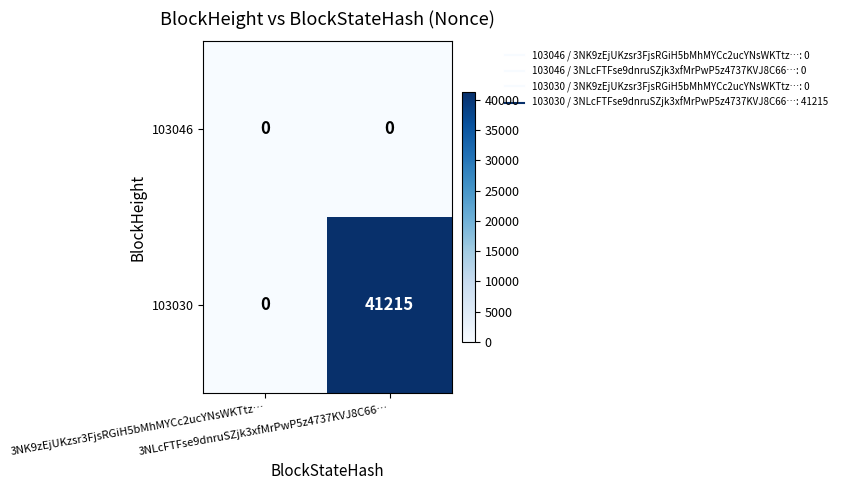

Which series has the largest range (max minus min)?

103030